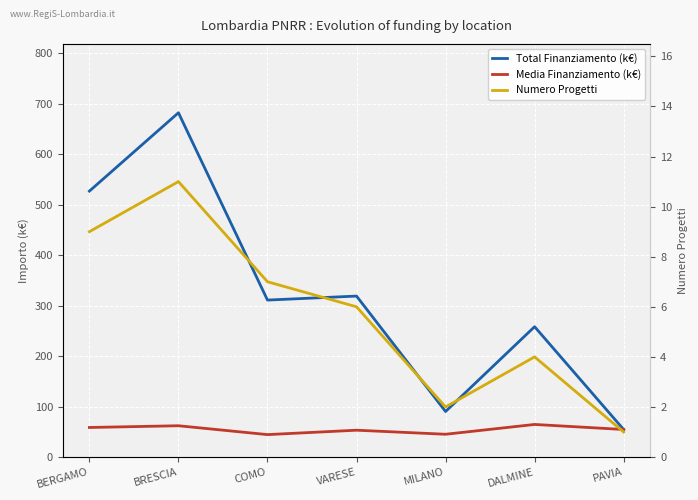

Reading left to right, transcribe all the data shown in this chart.

Total Finanziamento (k€): BERGAMO=527.2	BRESCIA=682.5	COMO=311.1	VARESE=319.1	MILANO=90.3	DALMINE=258.4	PAVIA=54.6
Media Finanziamento (k€): BERGAMO=58.6	BRESCIA=62.0	COMO=44.4	VARESE=53.2	MILANO=45.1	DALMINE=64.6	PAVIA=54.6
Numero Progetti: BERGAMO=9.0	BRESCIA=11.0	COMO=7.0	VARESE=6.0	MILANO=2.0	DALMINE=4.0	PAVIA=1.0